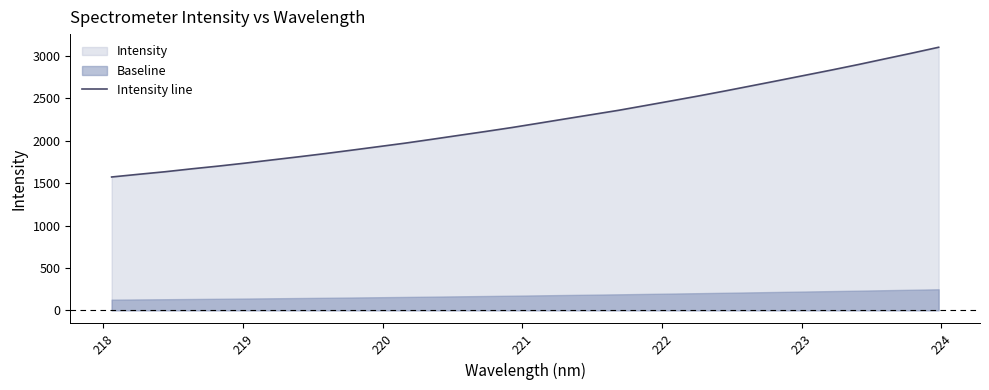

What is the highest value of the Intensity line series?

3101.9